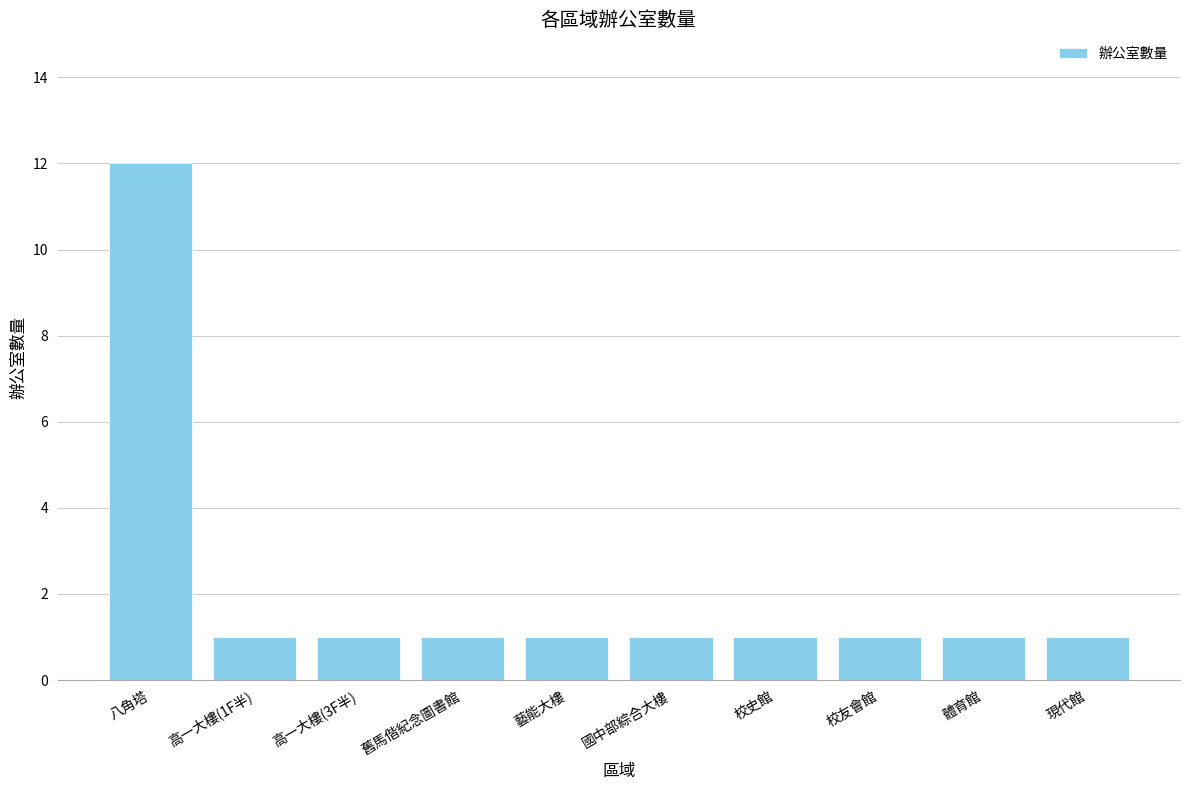

What is the maximum value shown in the chart?

12